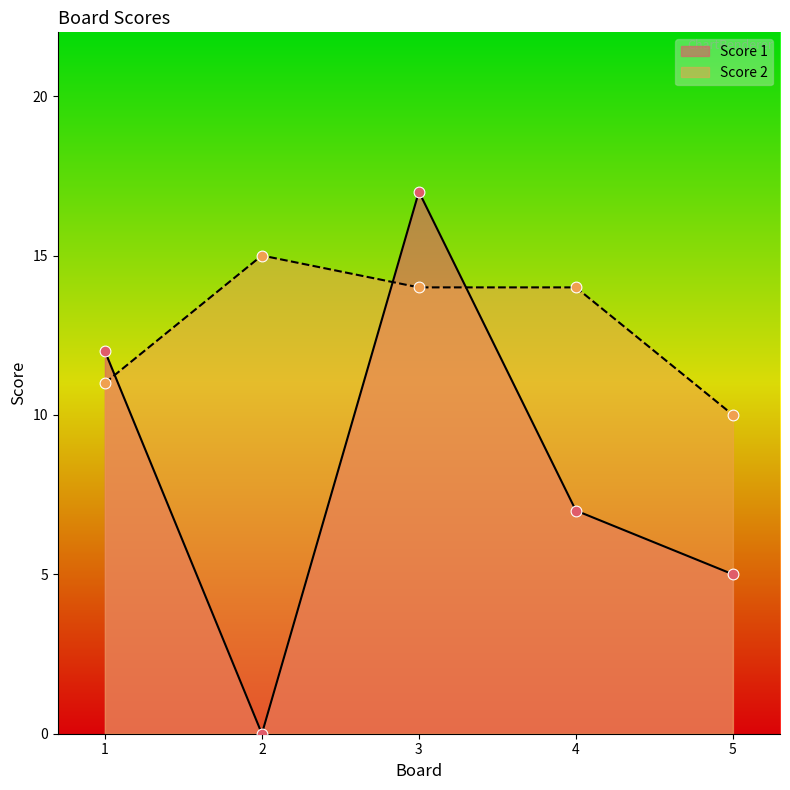

Which series has the largest total across all categories?

Score 2